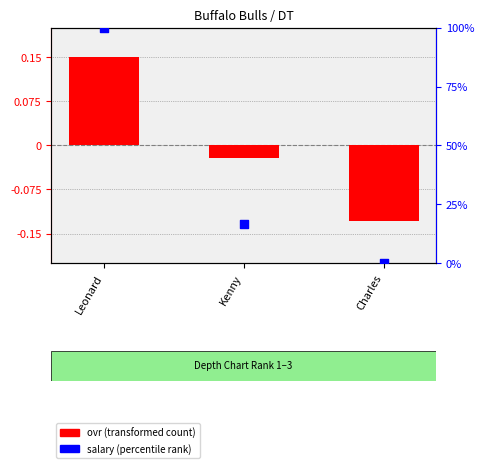

Which series contains the highest Y value?

salary percentile